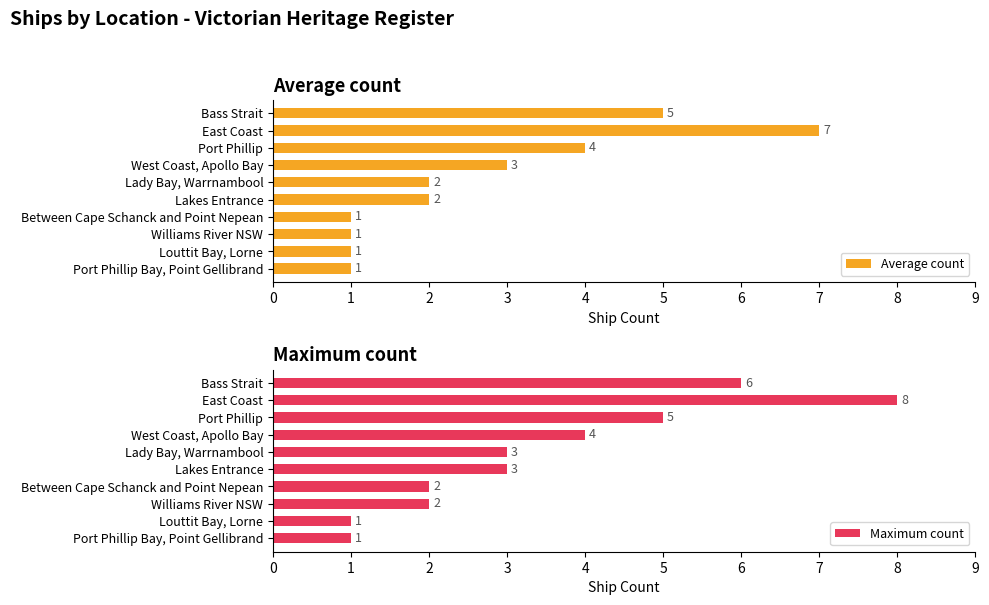

Rank the categories by Average count value from lowest to highest.

6, 7, 8, 9, 4, 5, 3, 2, 0, 1